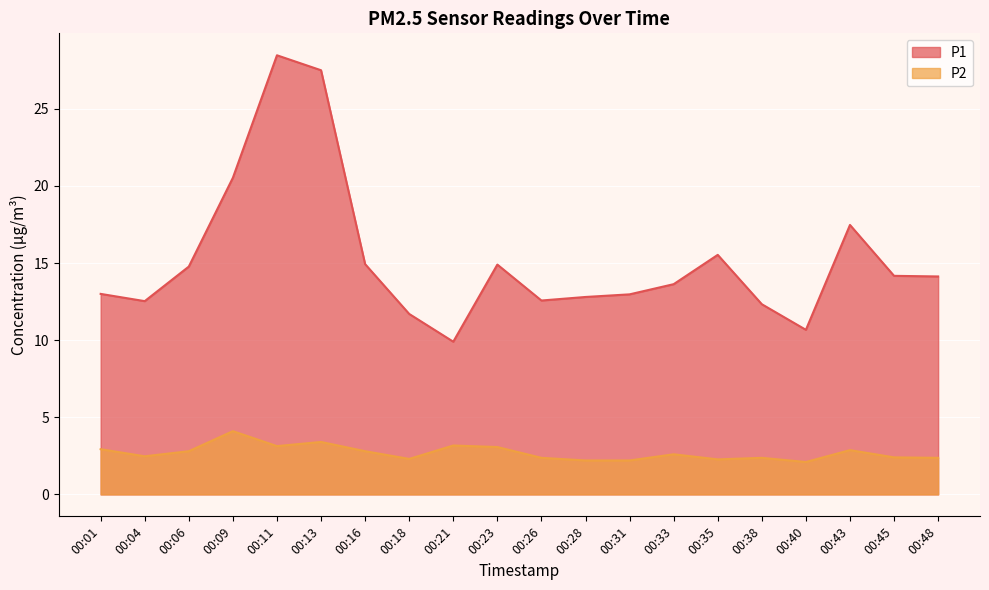

Which label corresponds to the largest value in the chart?

00:11